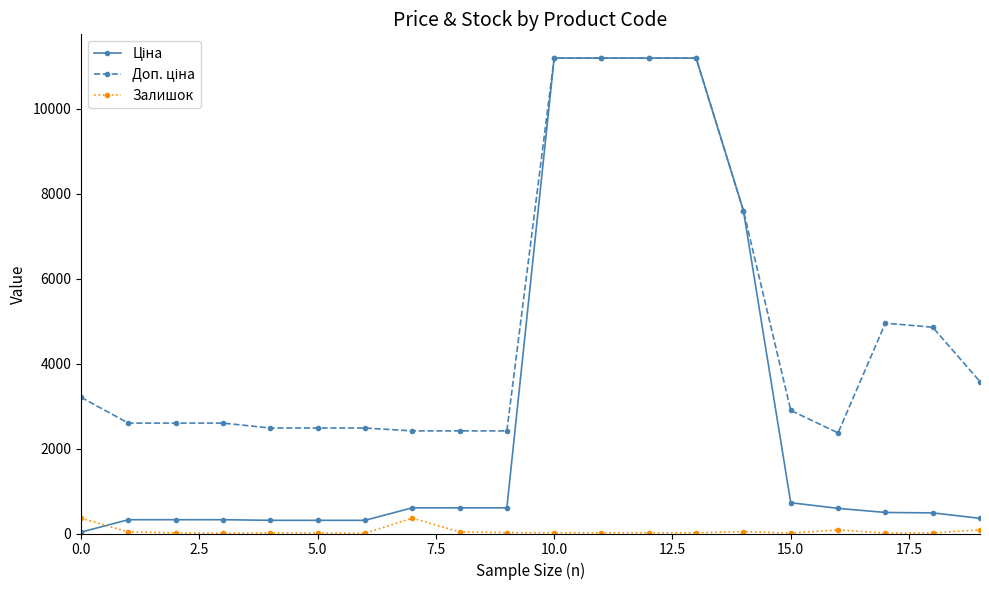

At how many categories does at least one series exceed 9665?

4